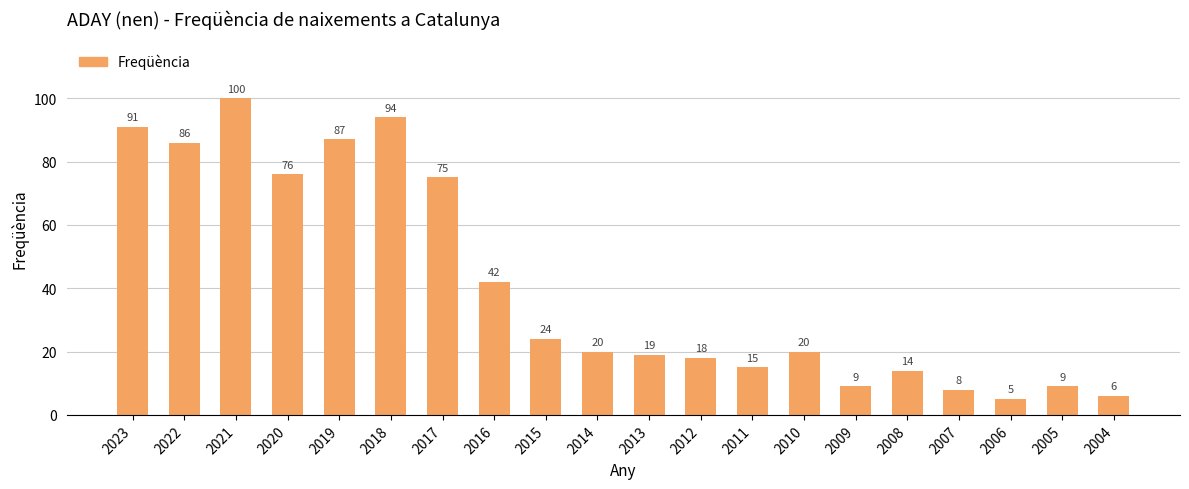

What is the difference between the second highest and second lowest values?

88